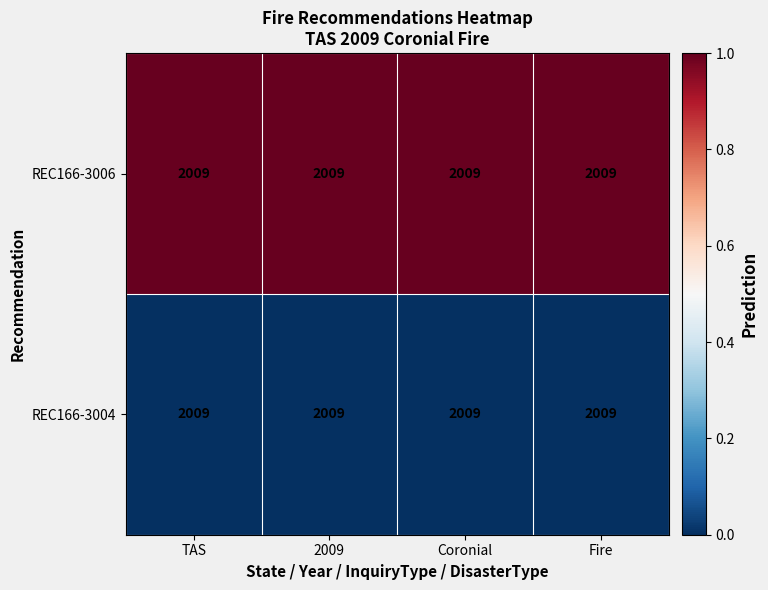

What is the sum of all REC166-3006 values?

4.0